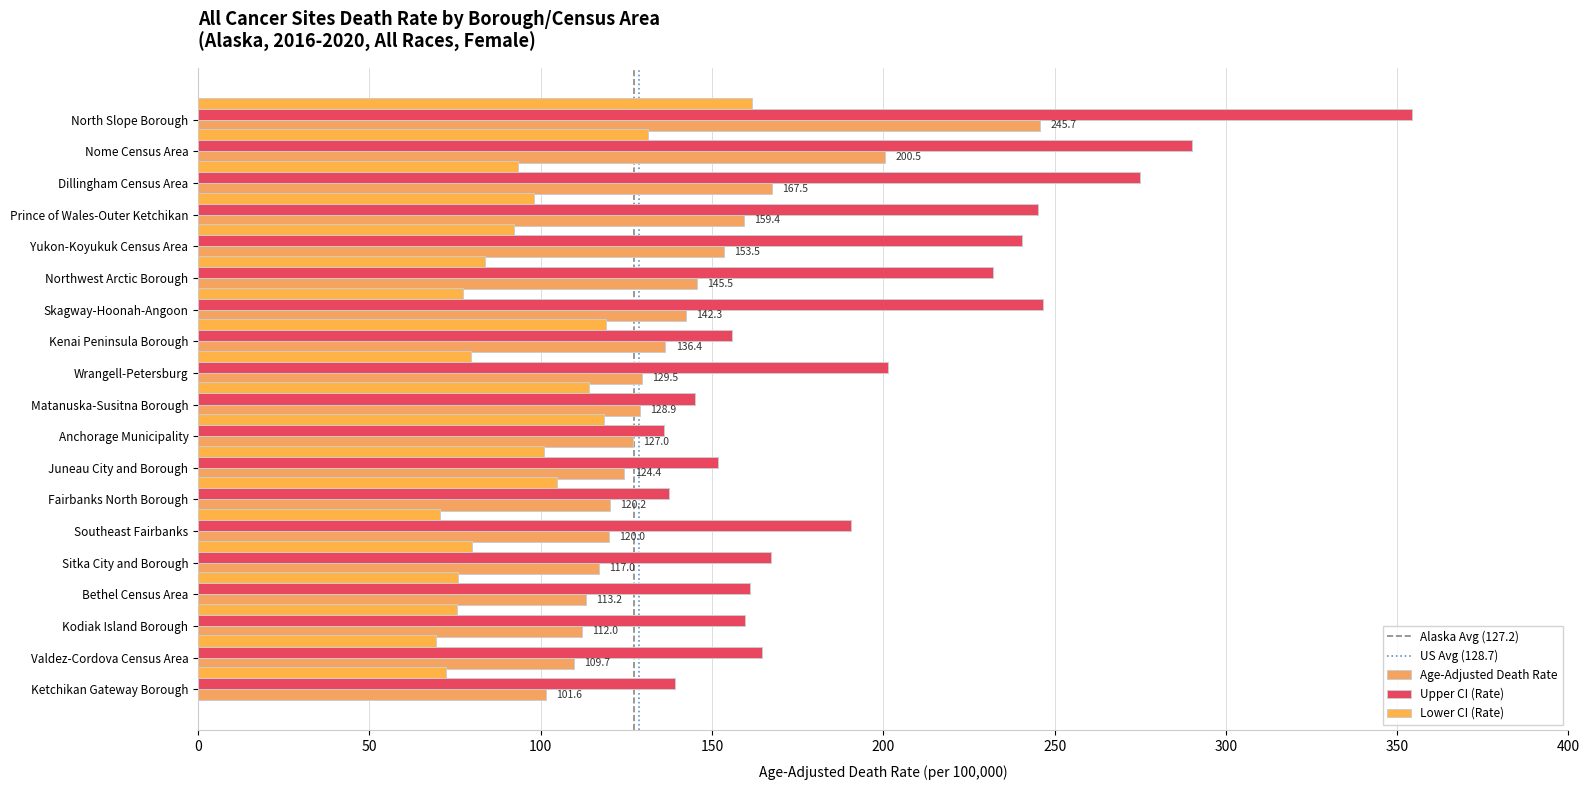

Where is Age-Adjusted Death Rate nearest to the value 173?

Dillingham Census Area